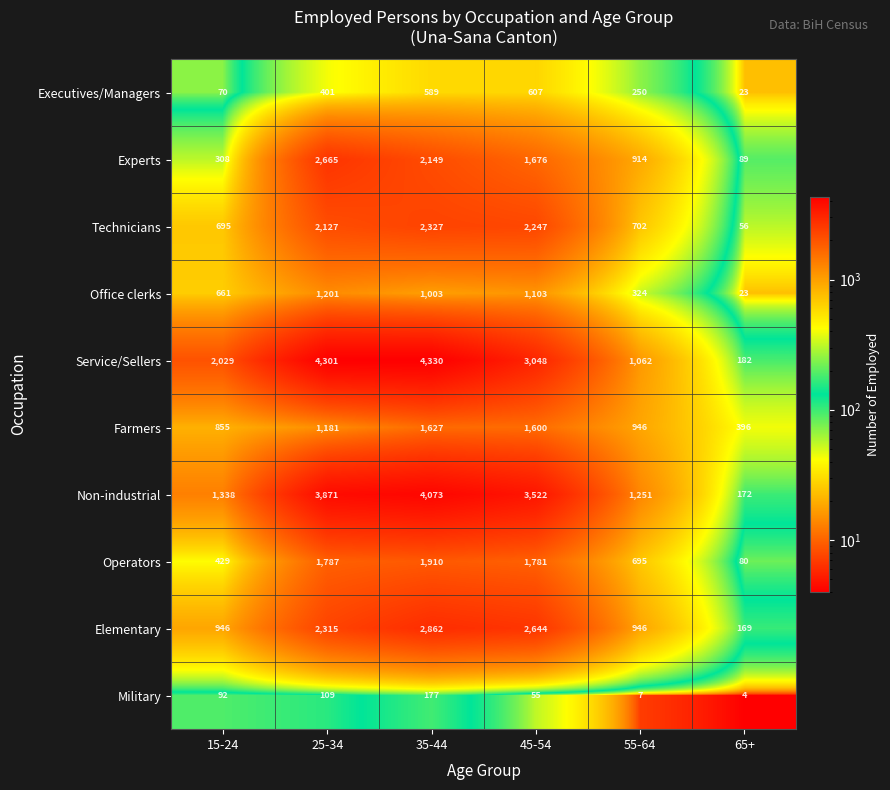

How many categories are shown in the chart?

6